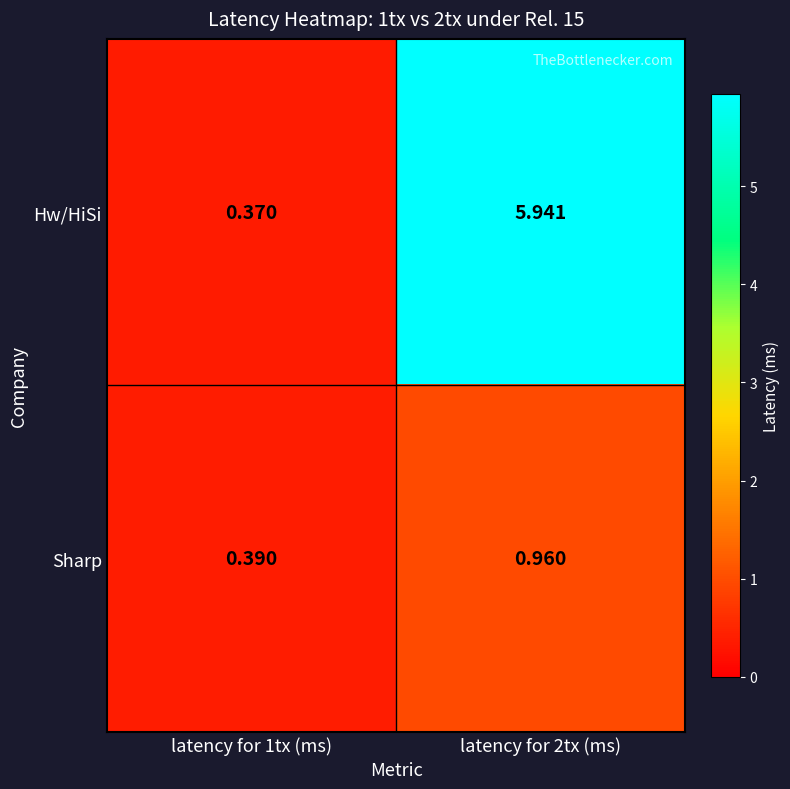

Rank the series at latency for 2tx (ms) from highest to lowest value.

Hw/HiSi, Sharp